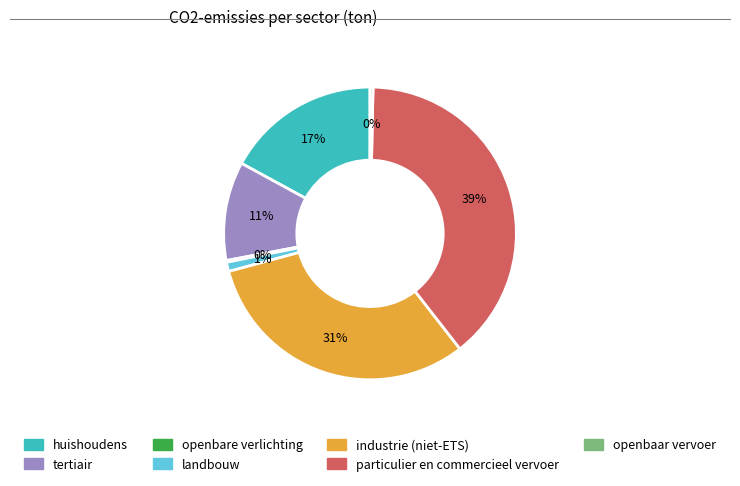

Is there any slice that represents more than half of the pie?

No